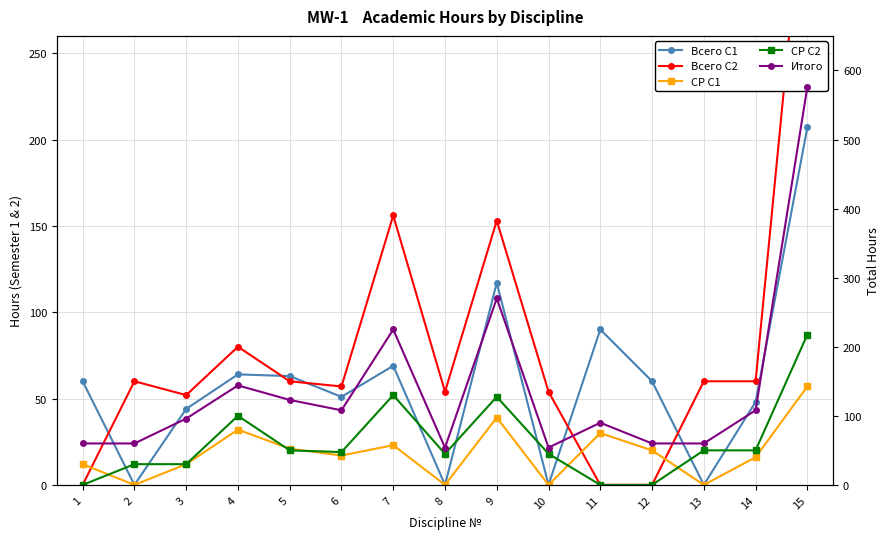

How many series are shown in this chart?

5